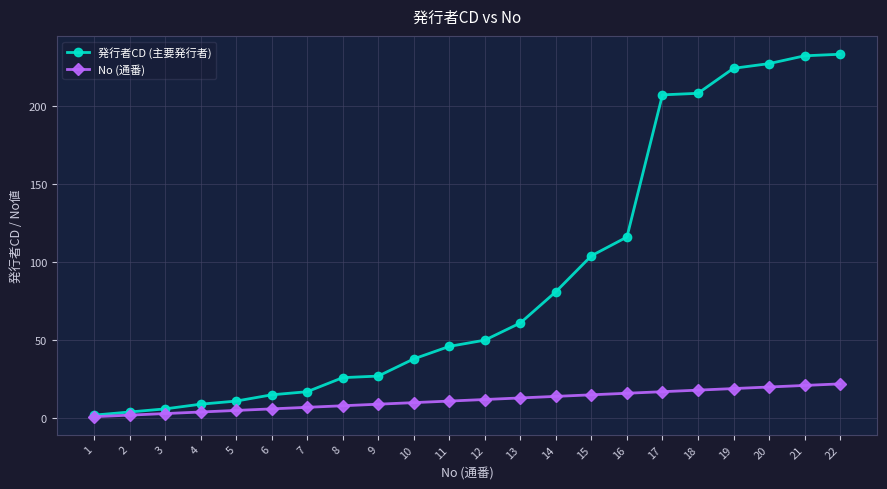

The No (通番) series shows 14 at 14. True or false?

True